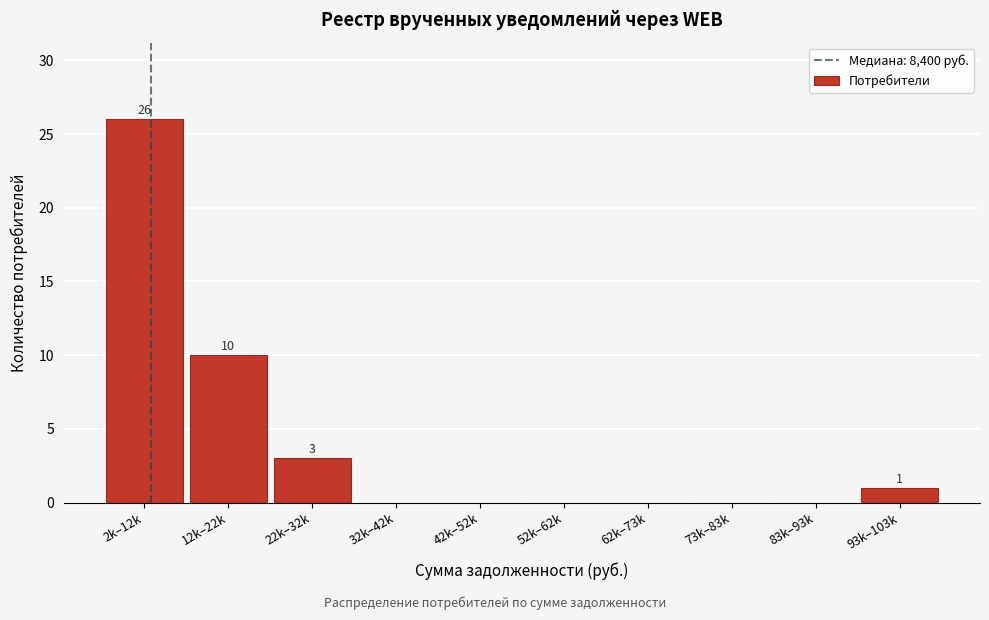

Reading left to right, list all the values displayed in this chart.

2k–12k=26	12k–22k=10	22k–32k=3	32k–42k=0	42k–52k=0	52k–62k=0	62k–73k=0	73k–83k=0	83k–93k=0	93k–103k=1